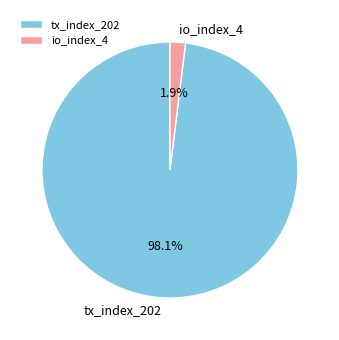

What percentage do tx_index_202 and io_index_4 together represent?

100.0%